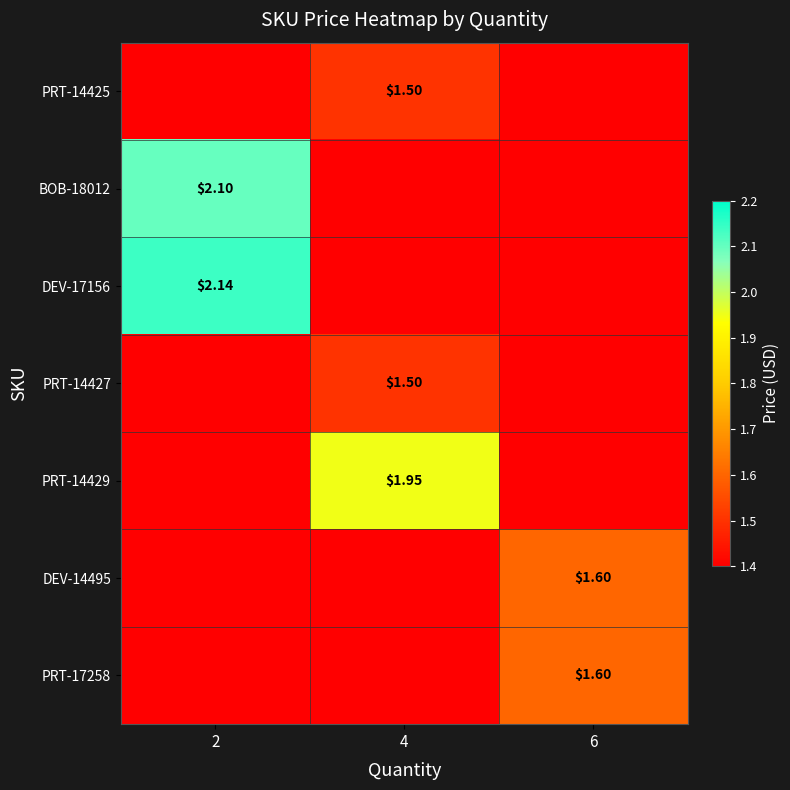

How many categories are shown in the chart?

3